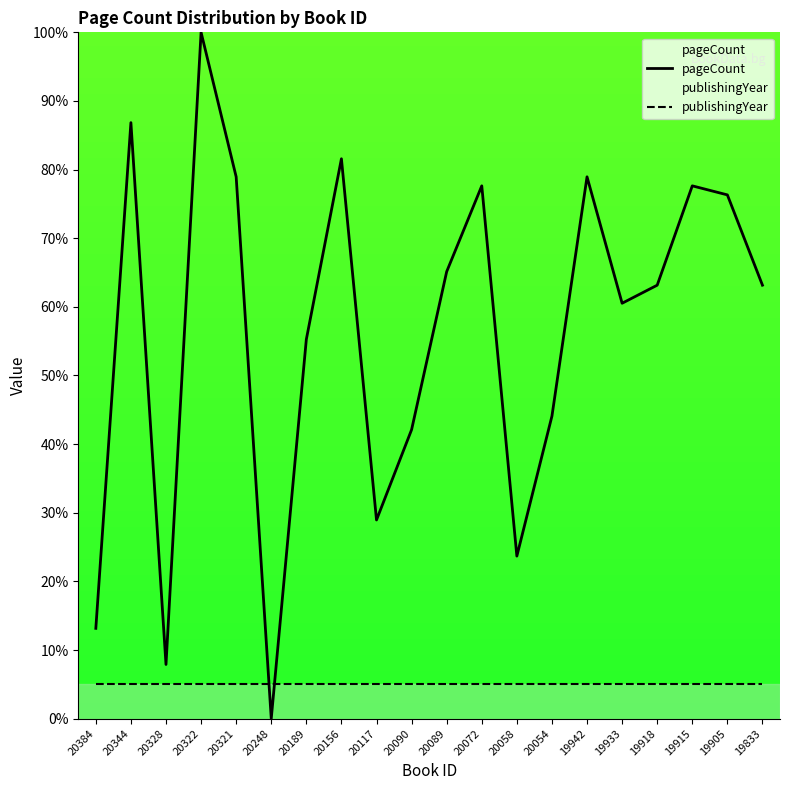

At which label is pageCount closest to 50?

20189